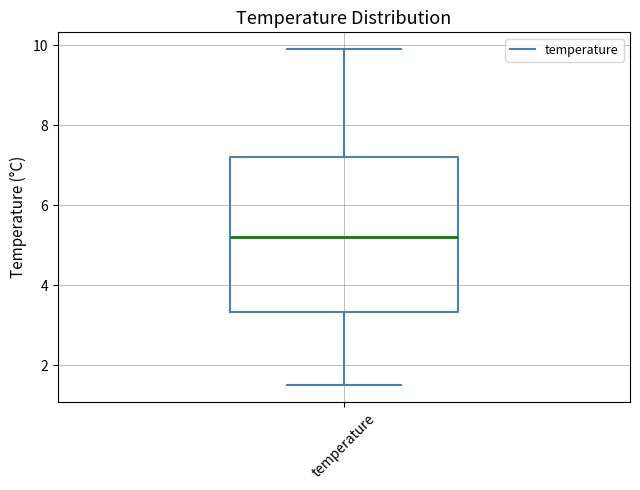

Read this box plot against the y-axis: the position of the median line, the range covered by the box, and the ends of both whiskers. The values are not printed on the chart, so give them approximately, as read against the axis.

median 5.2, box 3.4 to 7.2, whiskers 1.6 to 10.0